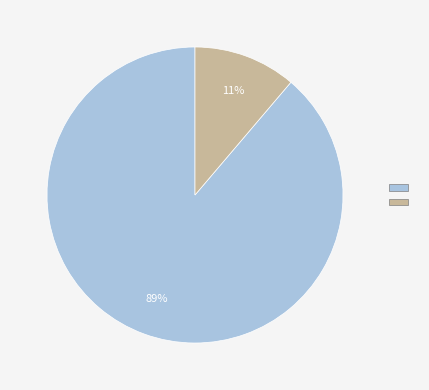

To the nearest percent, what is the average slice percentage?

50%